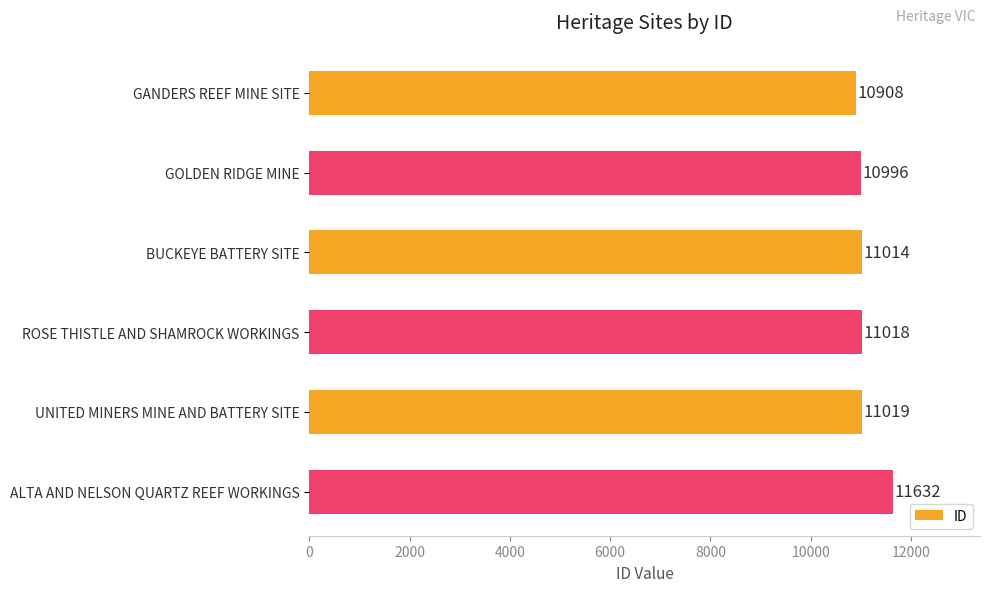

Reading bottom to top, extract all data points from this chart.

11632	11019	11018	11014	10996	10908